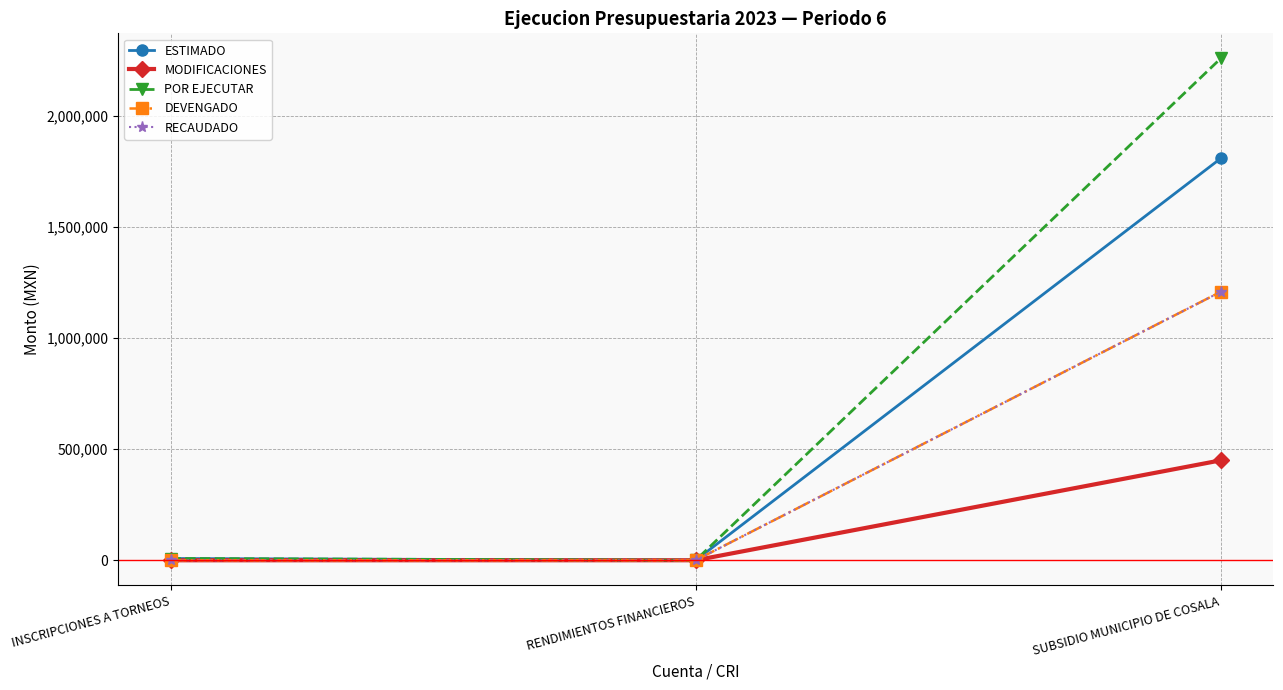

What is the sum of all ESTIMADO values?

1817600.0